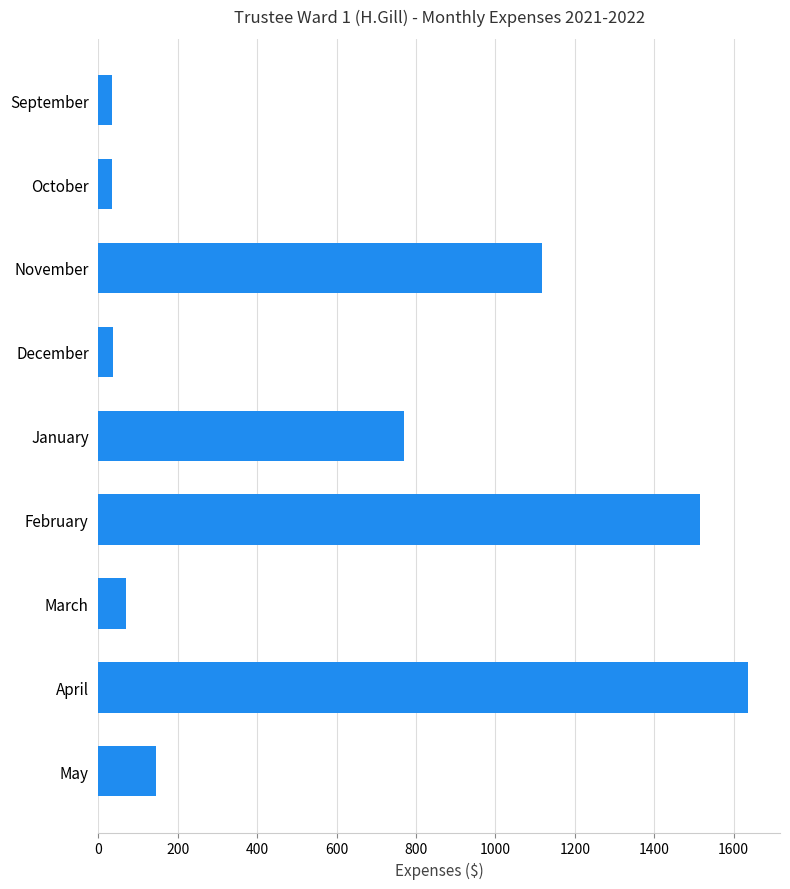

How many distinct data groups are displayed?

1